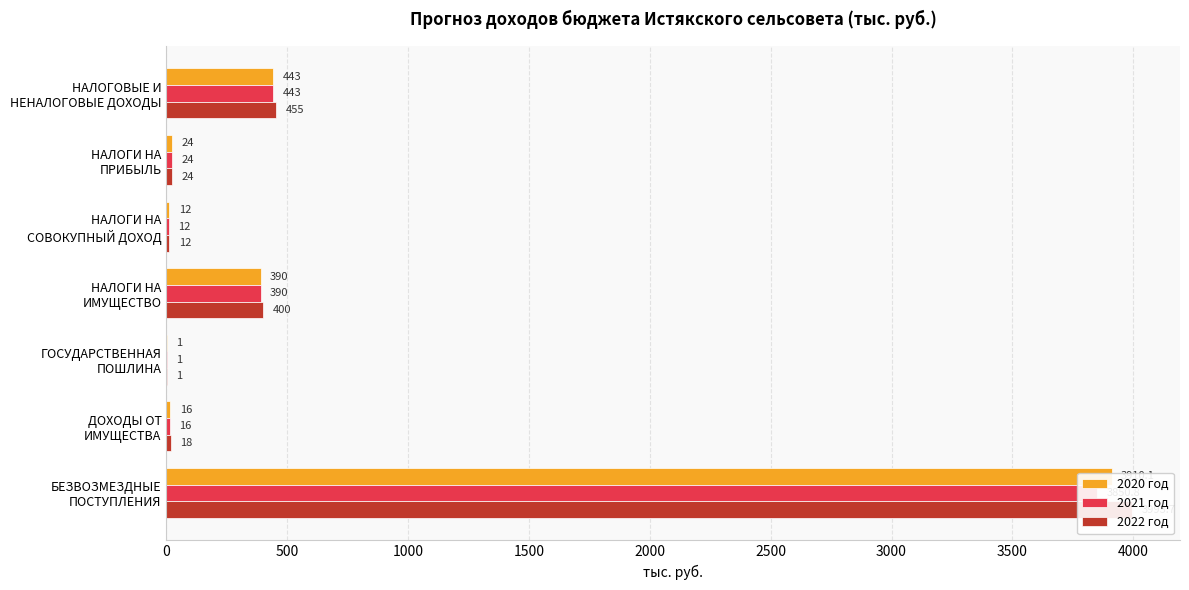

How many data points in 2020 год are above 24?

3